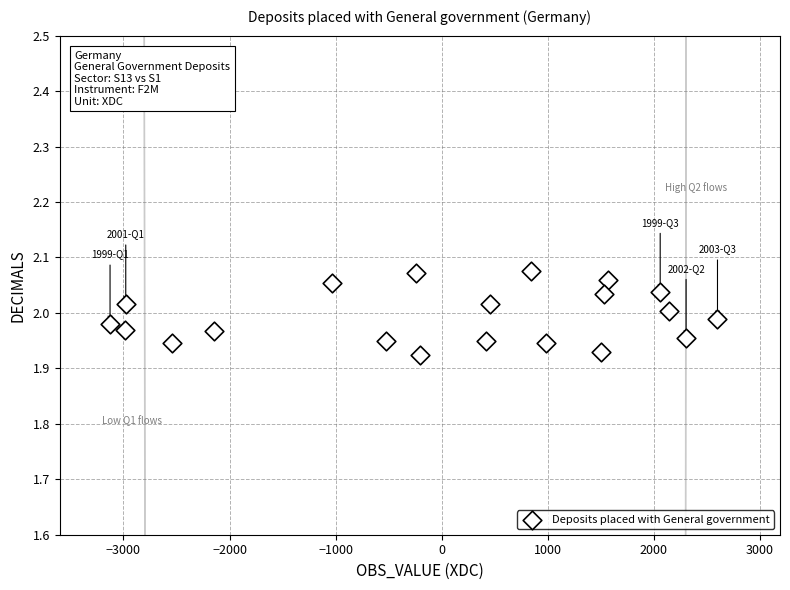

What is the range of X values (max minus min)?

5725.0